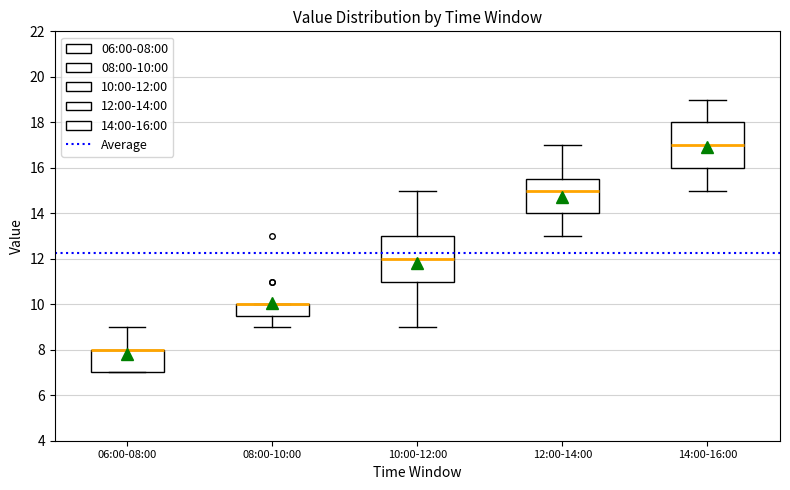

Where does the lower whisker of the box for 14:00-16:00 end on the y-axis? The values are not printed on the chart, so give them approximately, as read against the axis.

15.0